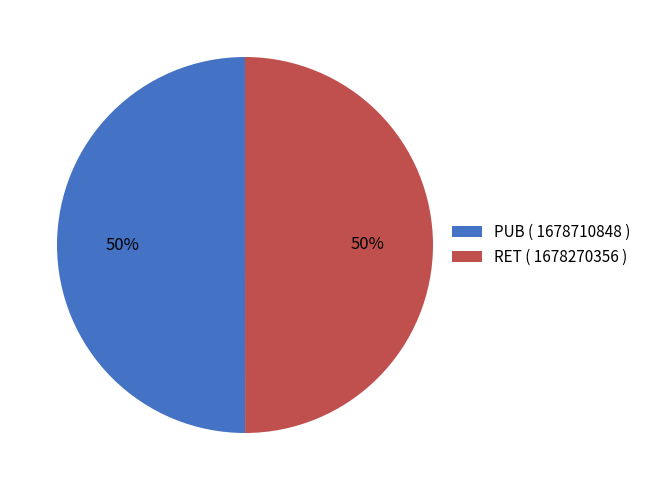

The PUB slice represents 39% of the pie. True or false?

False